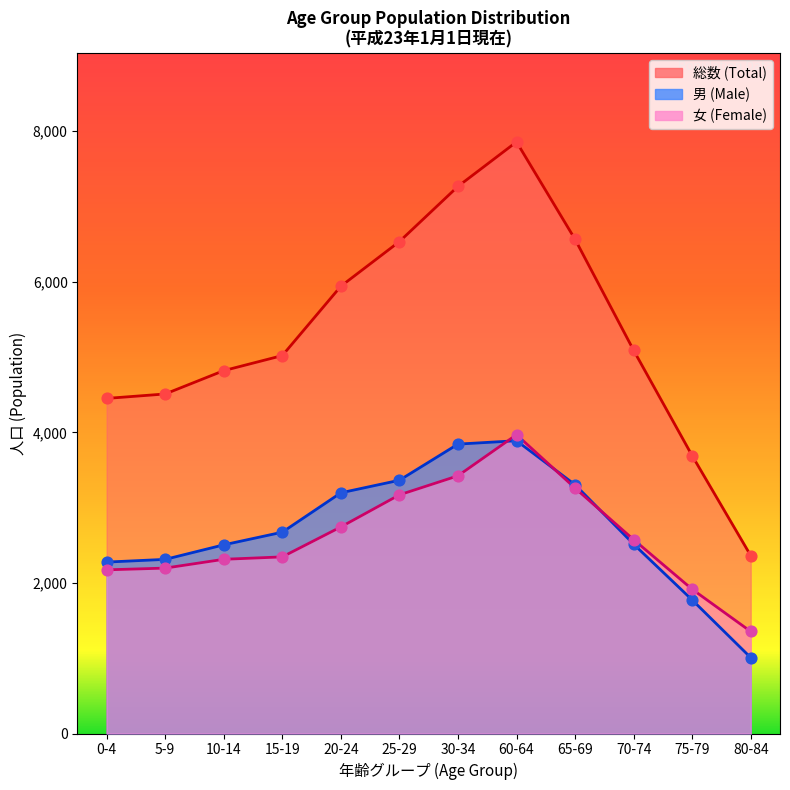

Is the value of 総数 at 55-59 greater than the value of 男 at 10-14?

Yes